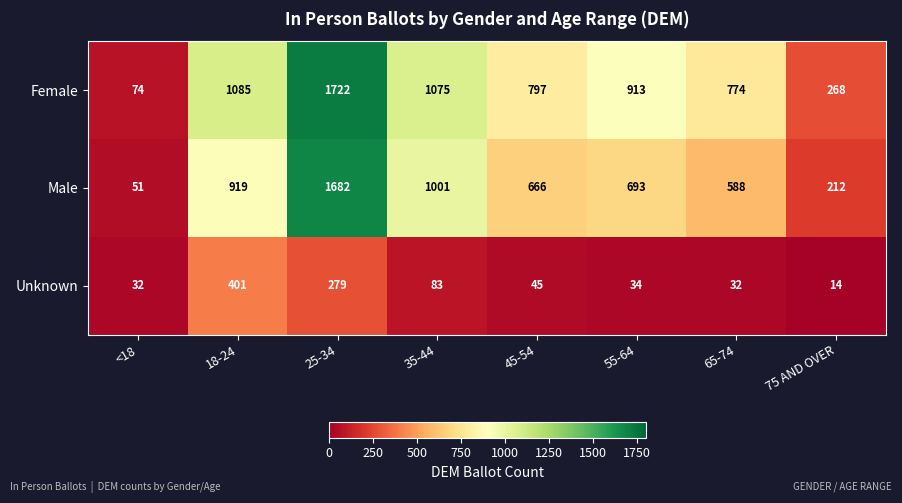

Reading left to right, transcribe all the data shown in this chart.

Female: <18=74	18-24=1085	25-34=1722	35-44=1075	45-54=797	55-64=913	65-74=774	75 AND OVER=268
Male: <18=51	18-24=919	25-34=1682	35-44=1001	45-54=666	55-64=693	65-74=588	75 AND OVER=212
Unknown: <18=32	18-24=401	25-34=279	35-44=83	45-54=45	55-64=34	65-74=32	75 AND OVER=14